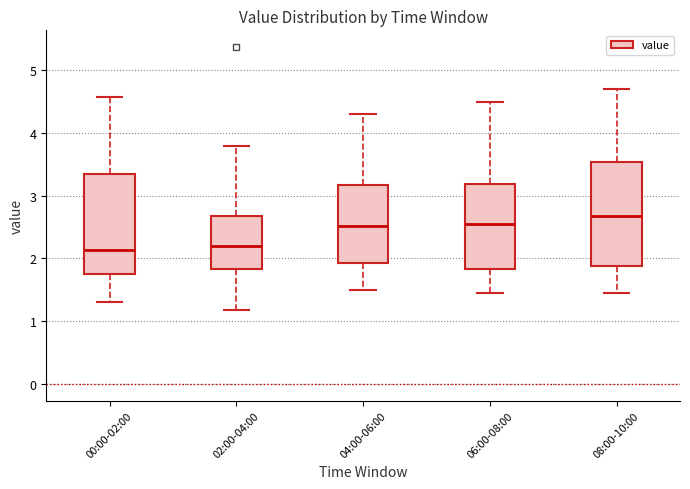

Where does the median line of the box for 00:00-02:00 sit on the y-axis? The values are not printed on the chart, so give them approximately, as read against the axis.

2.1